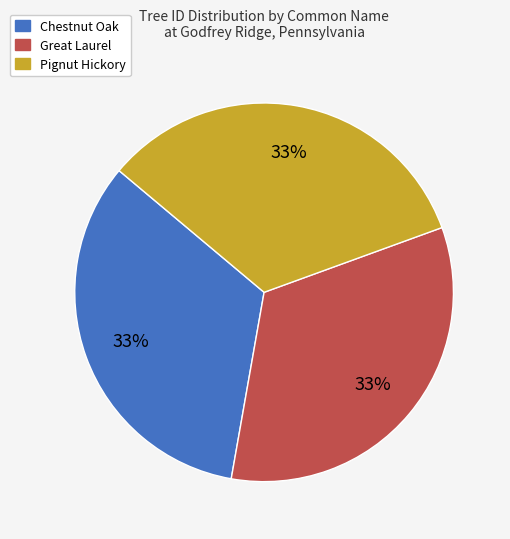

Is the sum of Pignut Hickory and Great Laurel greater than half?

Yes